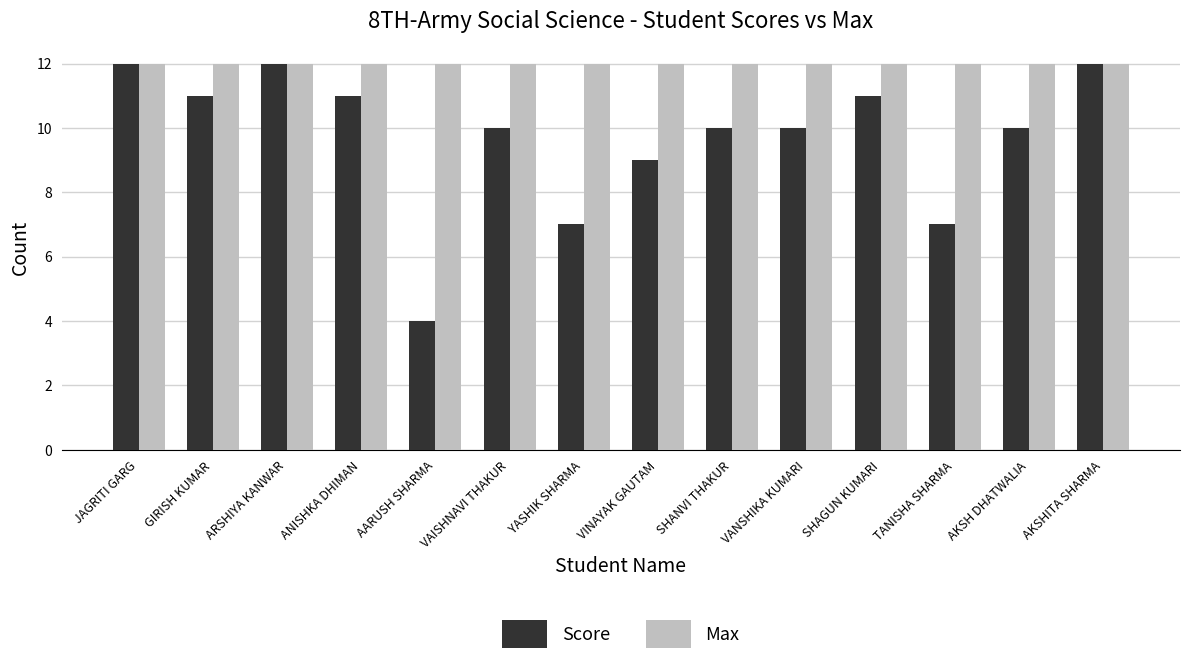

Is the value of Score at SHANVI THAKUR greater than the value of Max at GIRISH KUMAR?

No